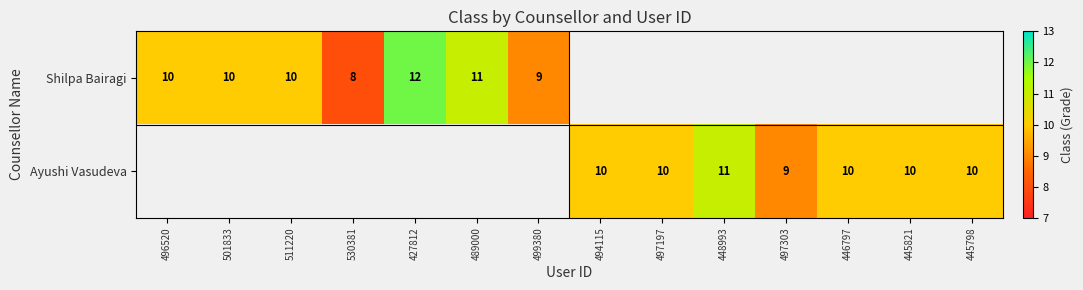

The value of Shilpa Bairagi at 427812 is 7. True or false?

False